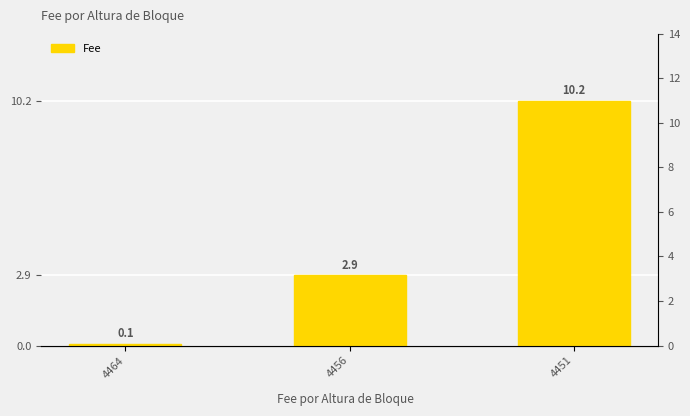

Which has a higher value, 4464 or 4456?

4456